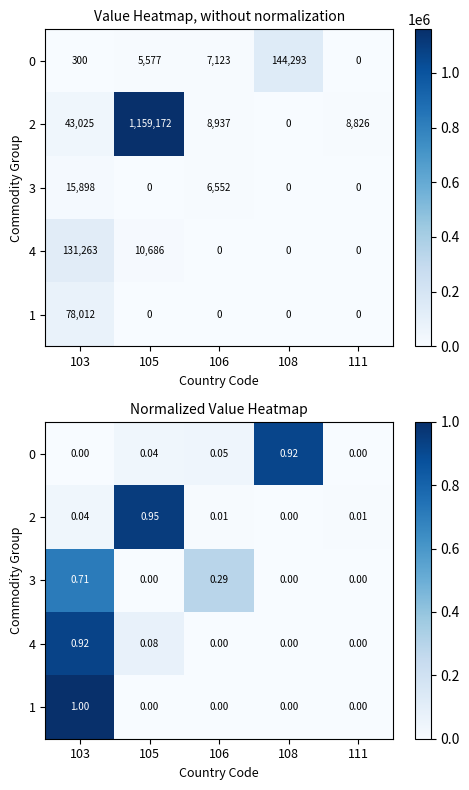

What is the maximum value for 4?

0.9